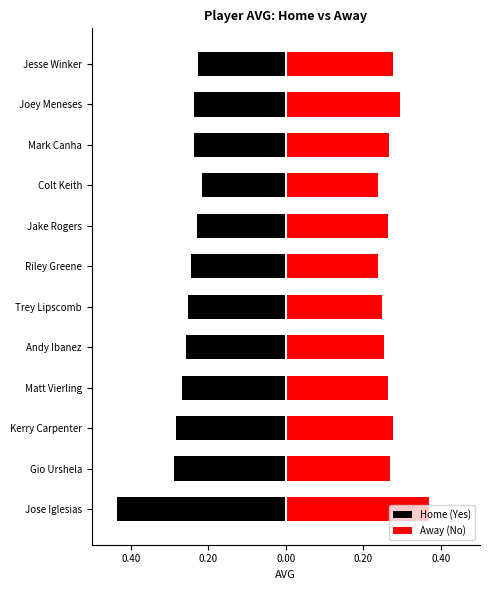

What is the spread (max minus min) of values at Jake Rogers?

0.5